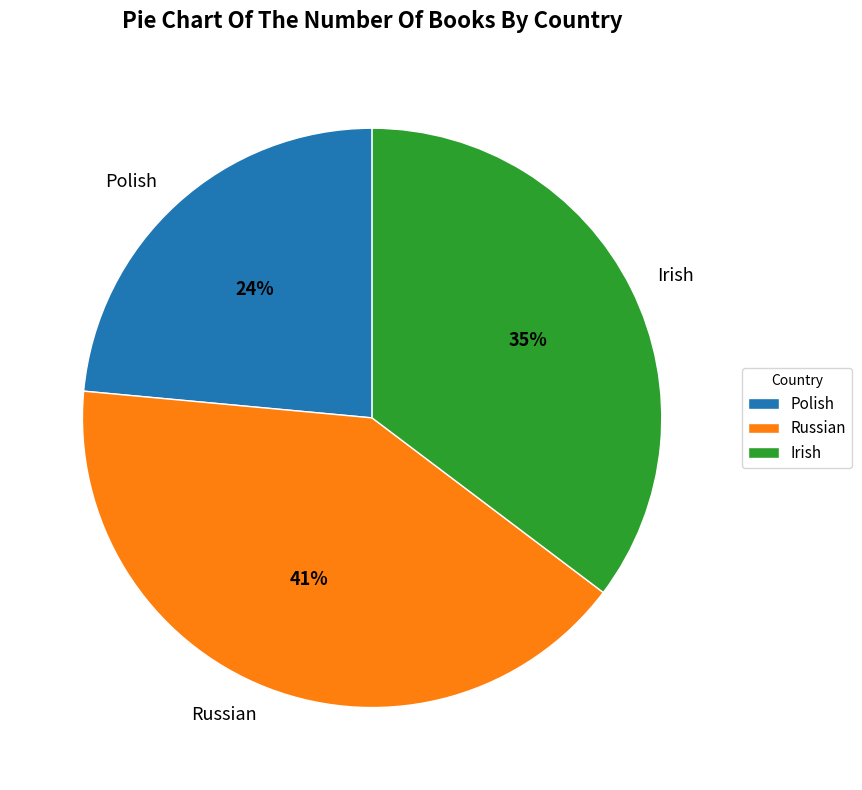

What is the ratio of the value at Polish to the value at Irish?

0.7